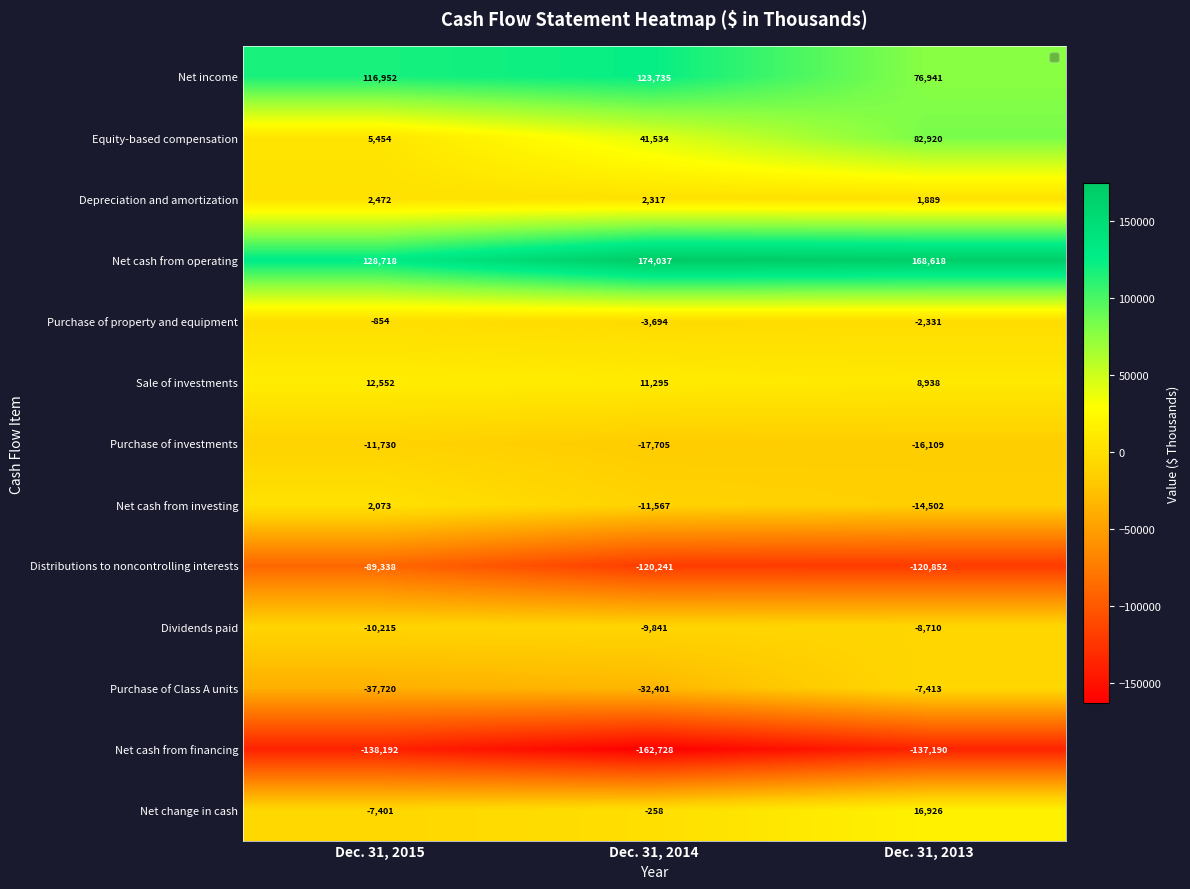

How many distinct data groups are displayed?

13